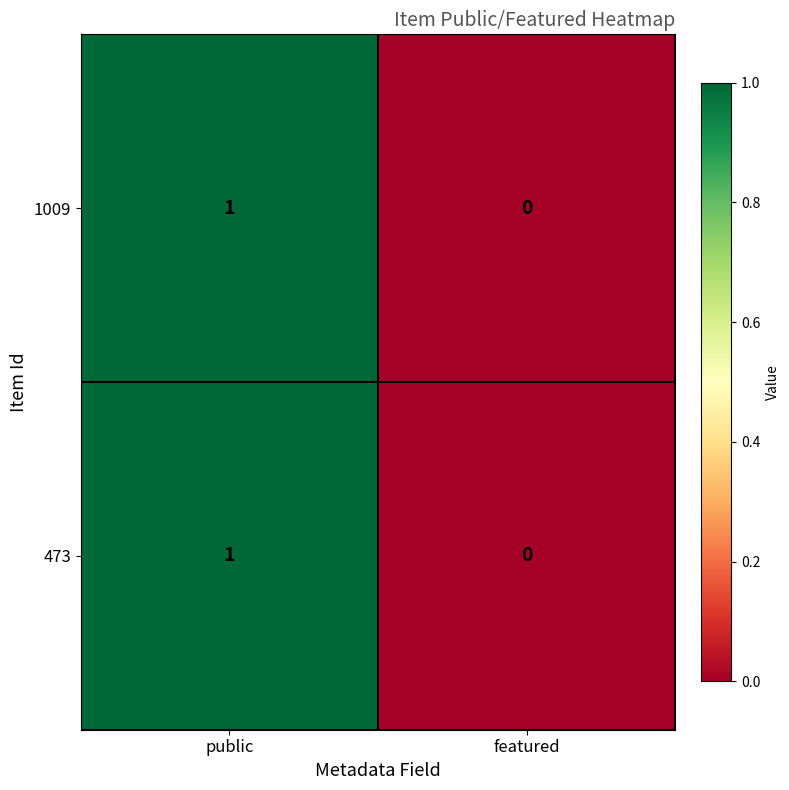

Where is 1009 nearest to the value 0?

featured